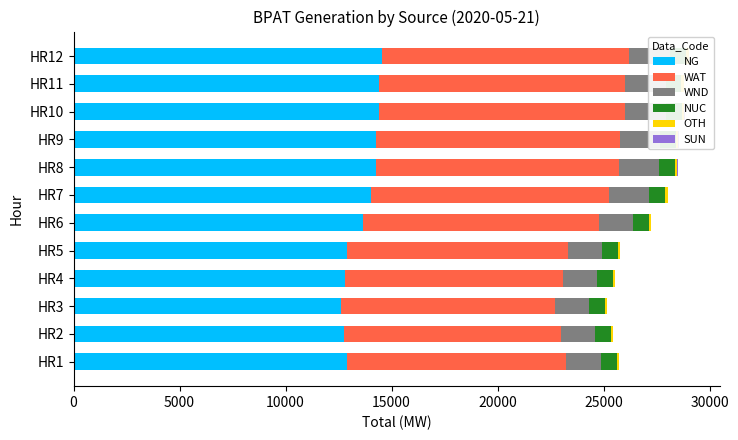

At which category is the sum across all series the highest?

HR12